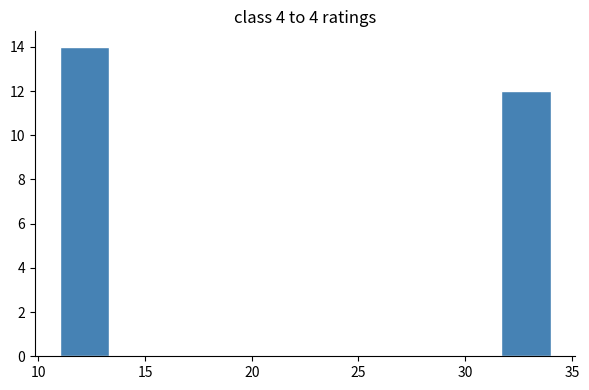

Reading left to right, list every bar in this chart as the range it spans on the x-axis followed by its height. Neither the bar edges nor the heights are printed on the chart, so give them approximately, as read against the axes.

11.0 to 13.3: 14
13.3 to 15.6: 0
15.6 to 17.9: 0
17.9 to 20.2: 0
20.2 to 22.5: 0
22.5 to 24.8: 0
24.8 to 27.1: 0
27.1 to 29.4: 0
29.4 to 31.7: 0
31.7 to 34.0: 12